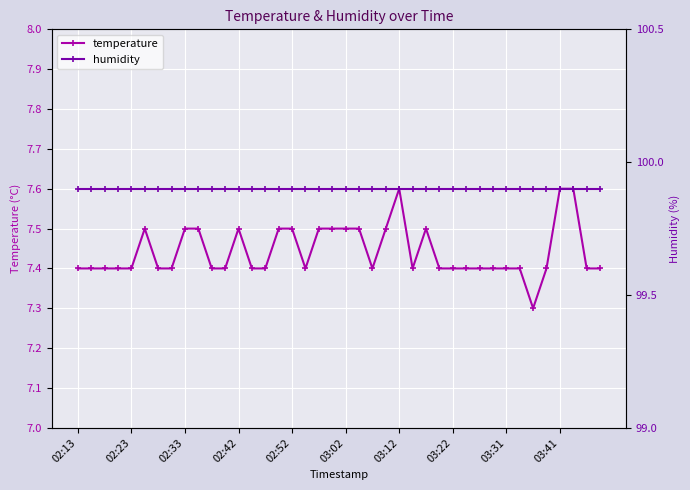

How many temperature values are between 7 and 8?

40